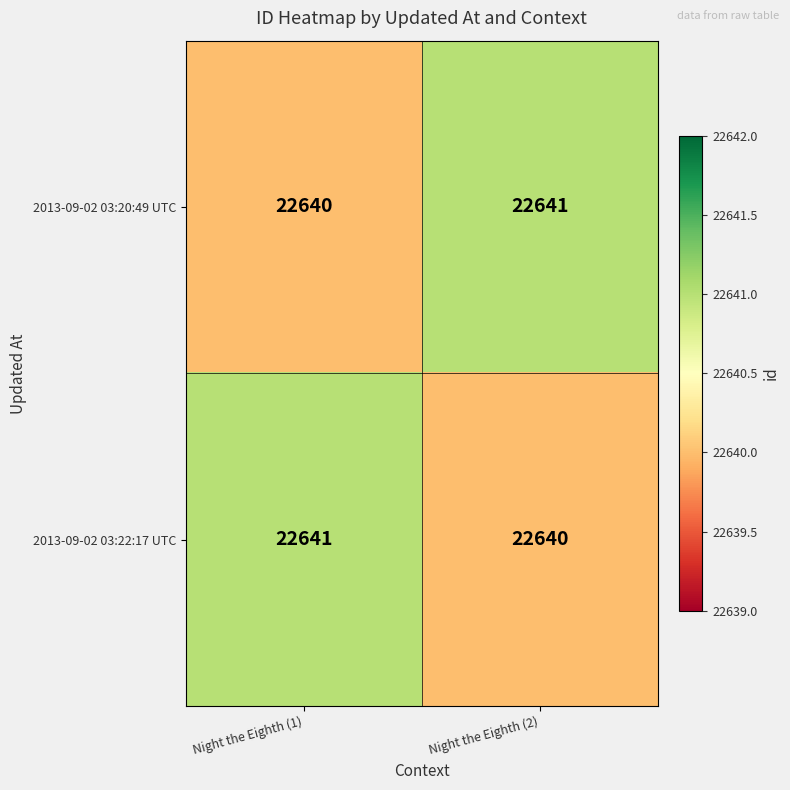

Reading right to left, extract all data points from this chart.

2013-09-02 03:20:49 UTC: 22641	22640
2013-09-02 03:22:17 UTC: 22640	22641